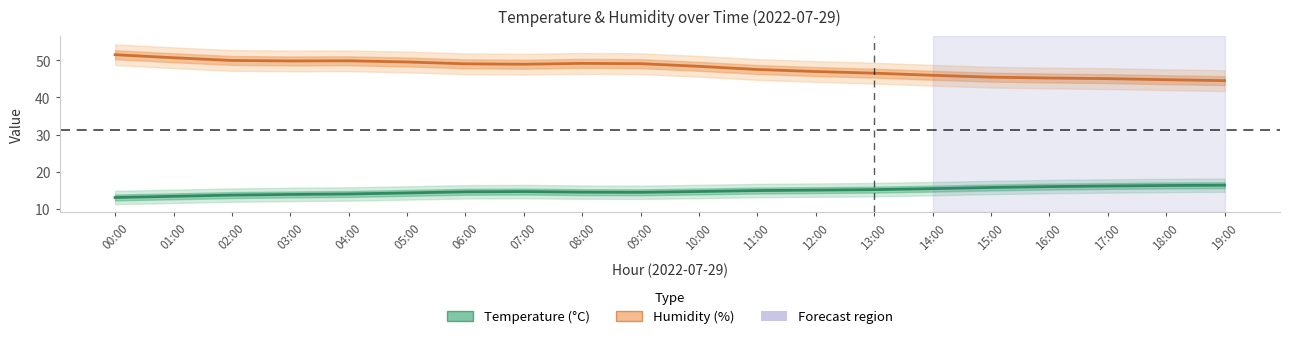

The Temperature (°C) series shows 24.0 at 19:00. True or false?

False